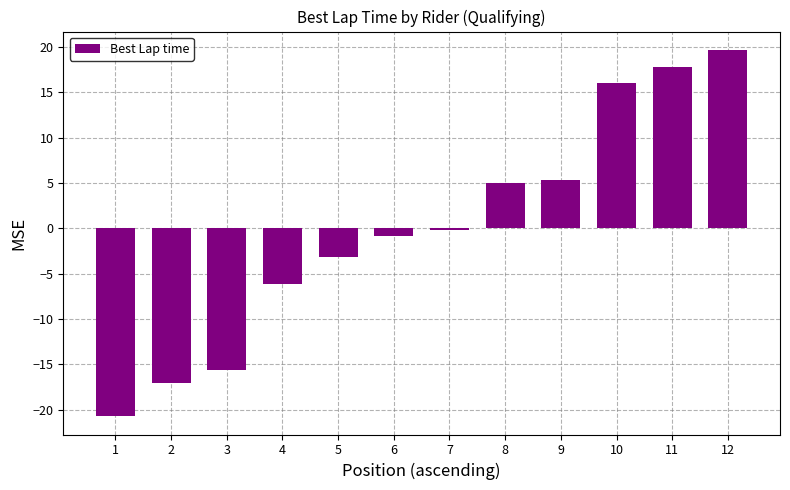

What is the approximate value at 1?

-20.7